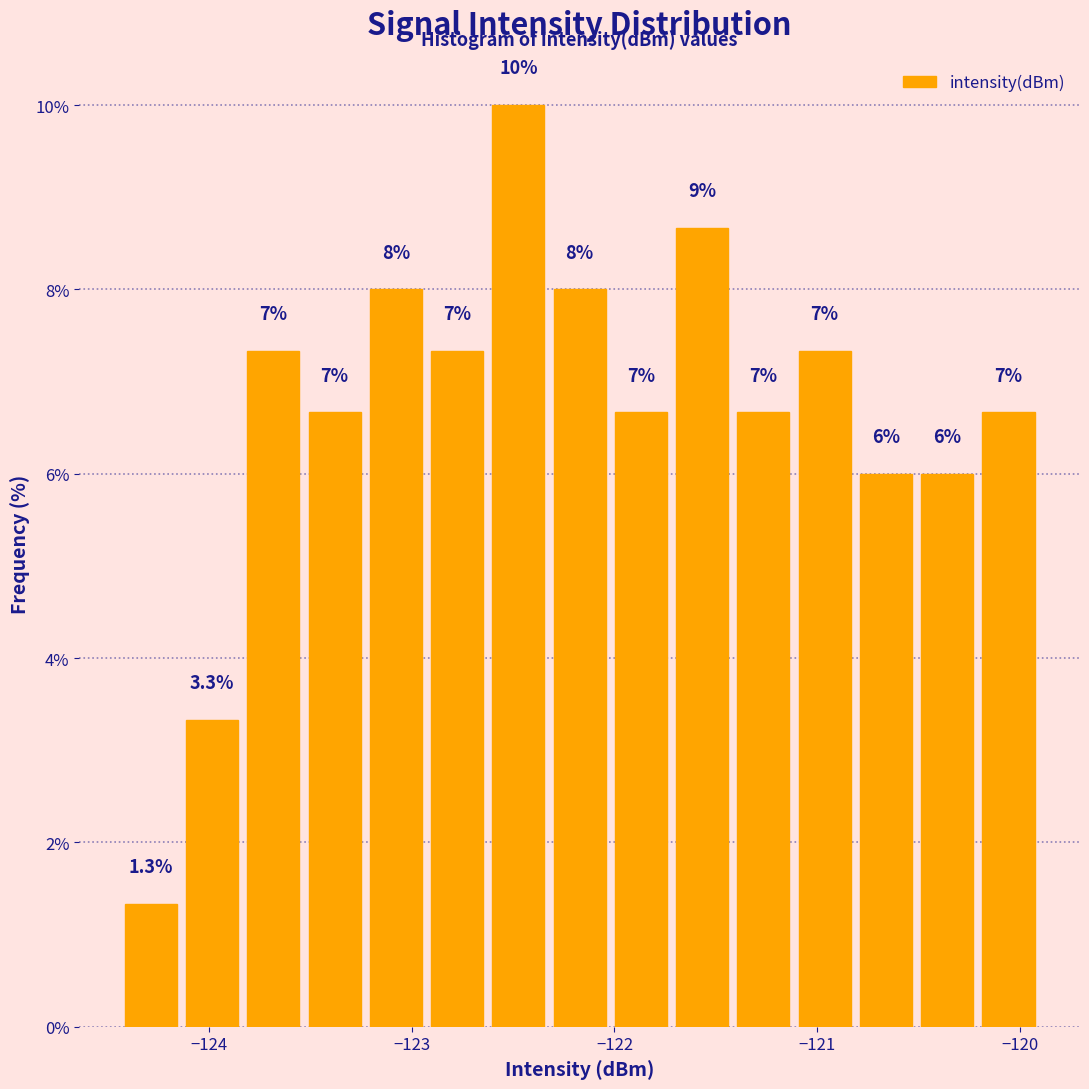

Around what value on the x-axis is the tallest bar? Give the approximate position of its centre, as read against the axis.

-122.5